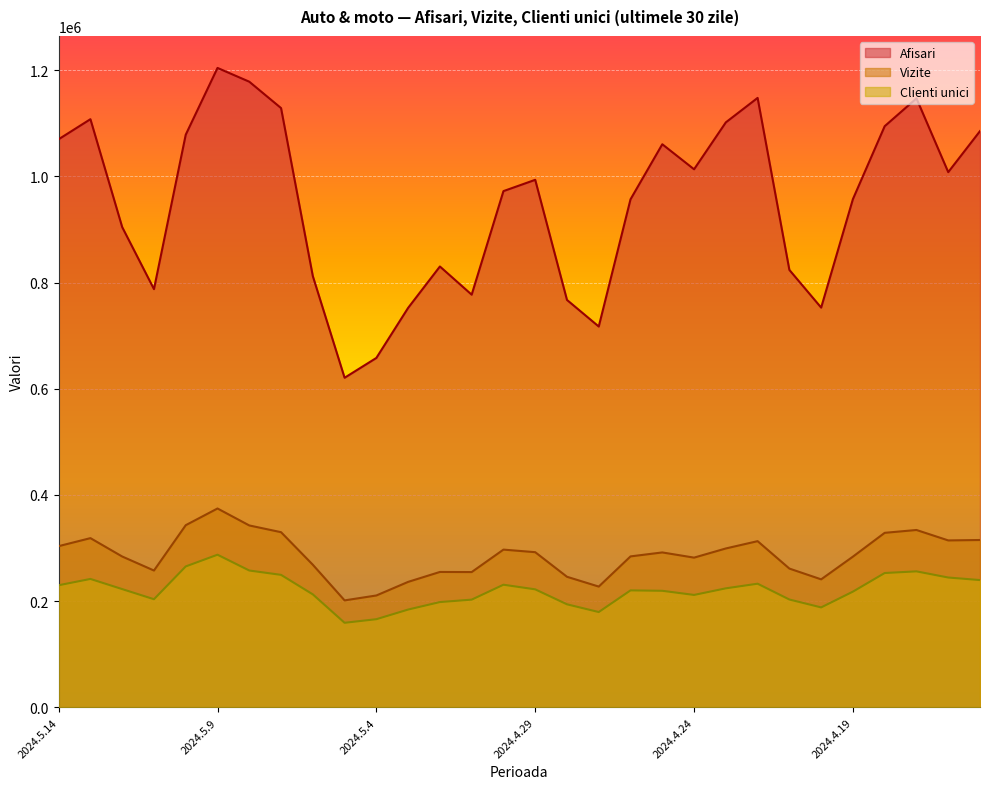

At 2024.5.9, list the series in order from smallest to largest.

Clienti unici, Vizite, Afisari